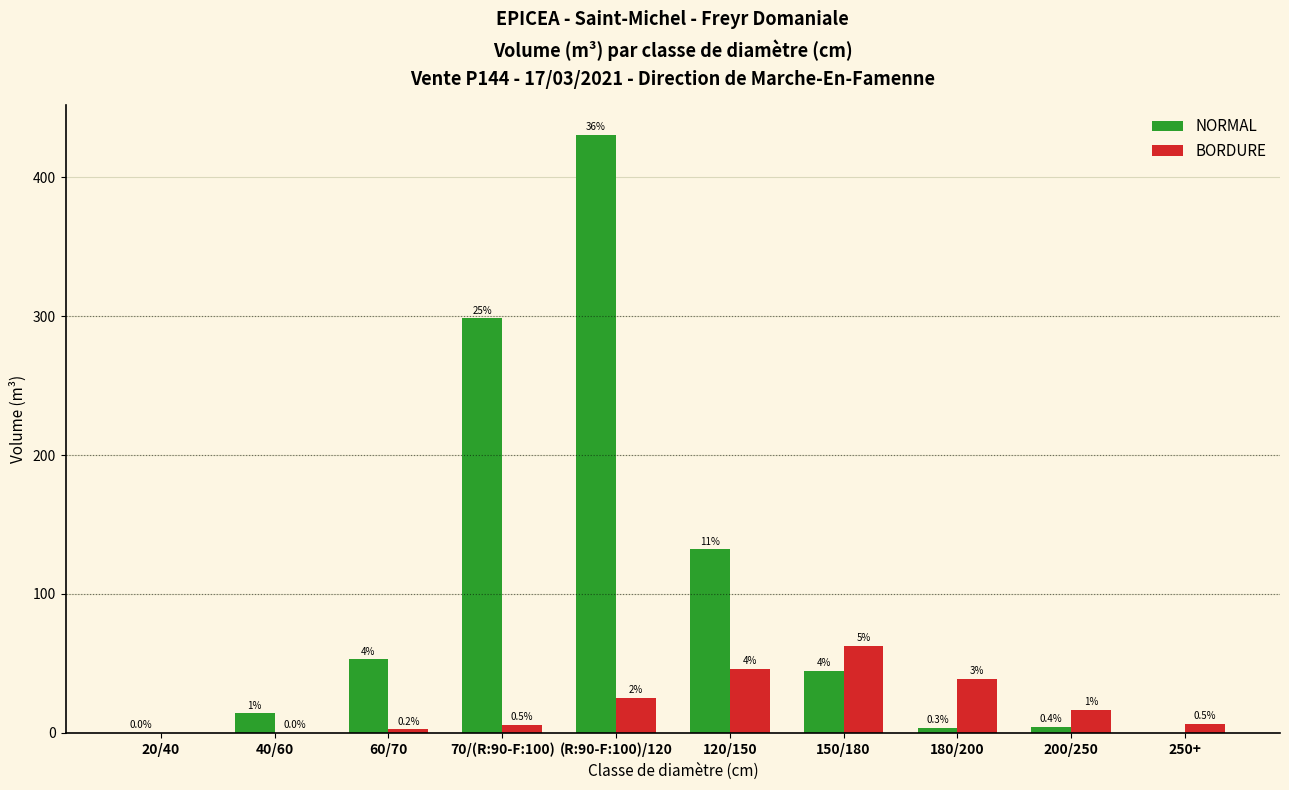

Are the bars grouped side by side (vs. stacked)?

Yes